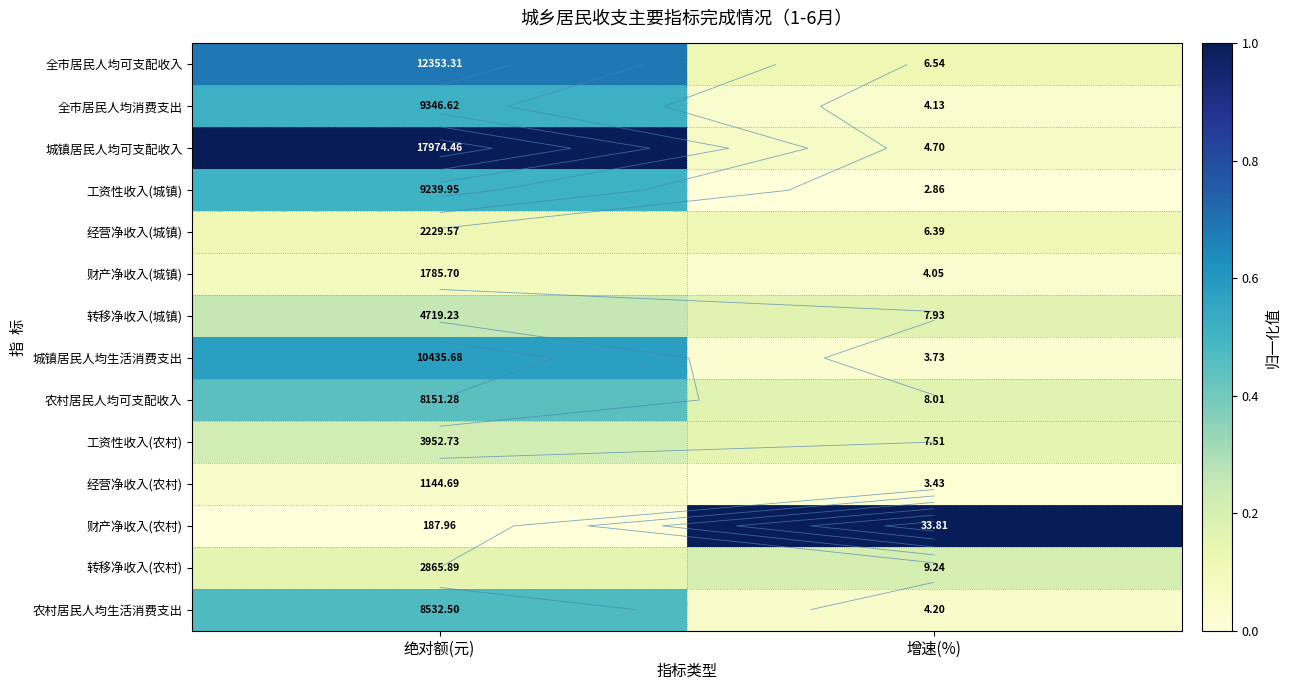

At which category does the chart reach its peak across all series?

绝对额(元)